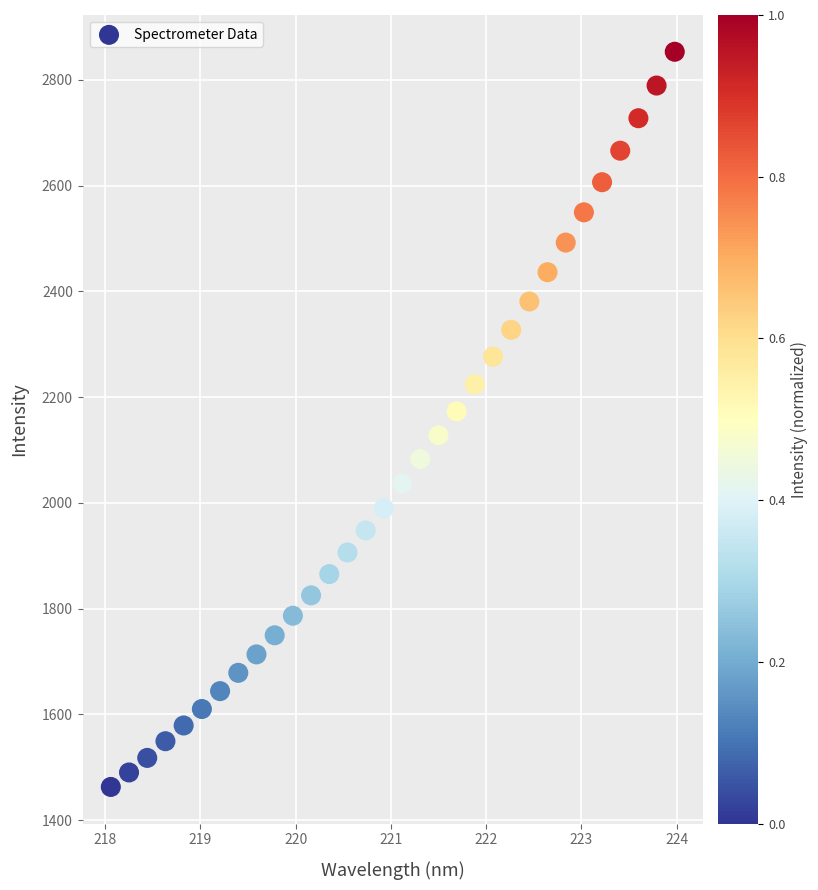

What is the range of X values (max minus min)?

5.9